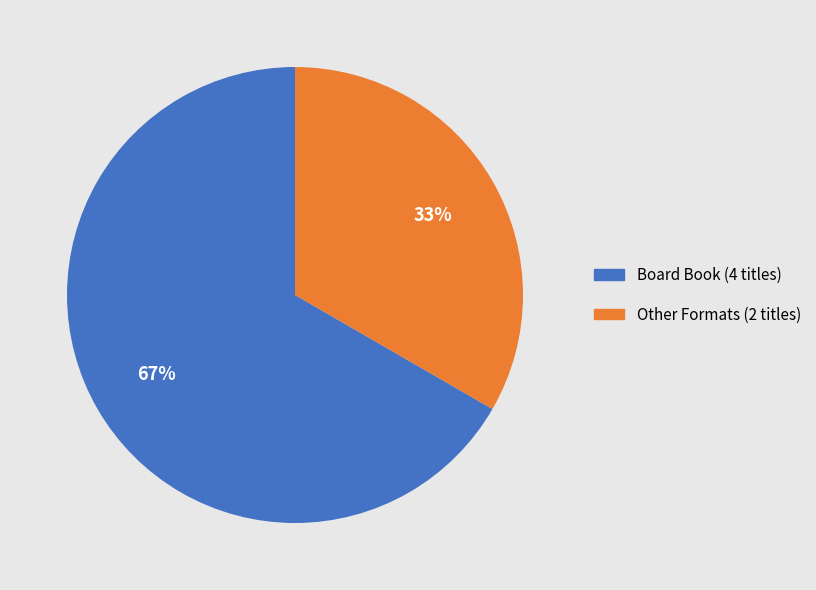

Does any single category account for the majority?

Yes